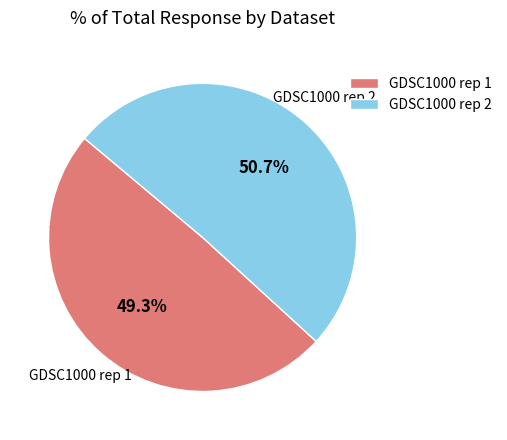

Does any single category account for the majority?

Yes